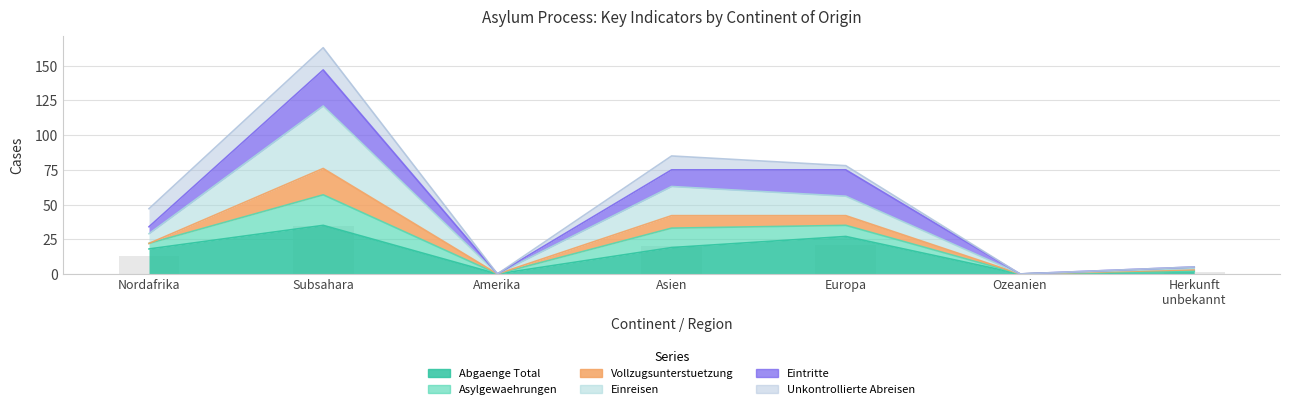

At which label does col_9 (Abgaenge Total) reach its minimum?

Amerika